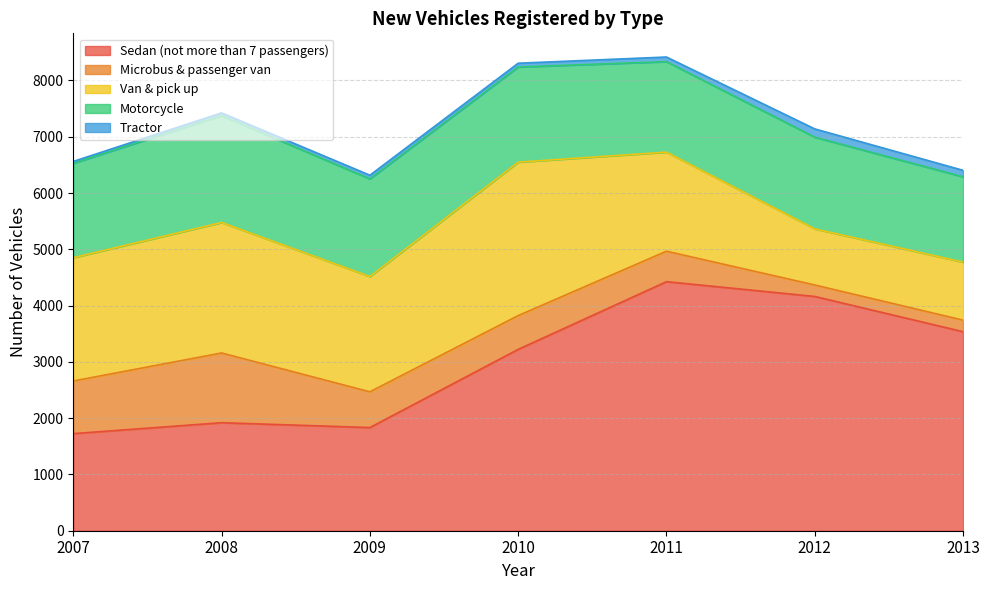

True or false: Microbus & passenger van and Sedan (not more than 7 passengers) cross at least once.

False